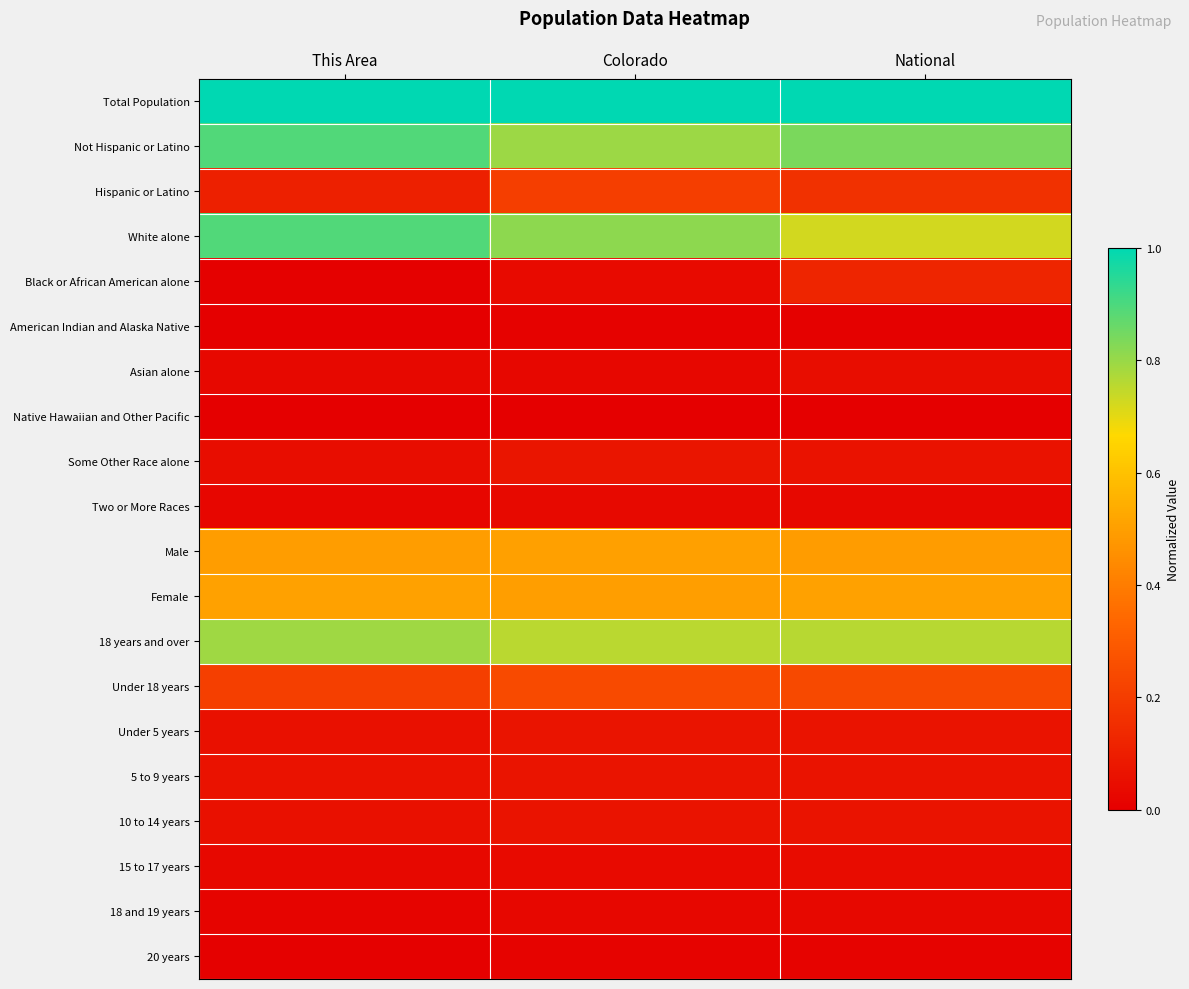

What is the total value across all series at This Area?

5.2